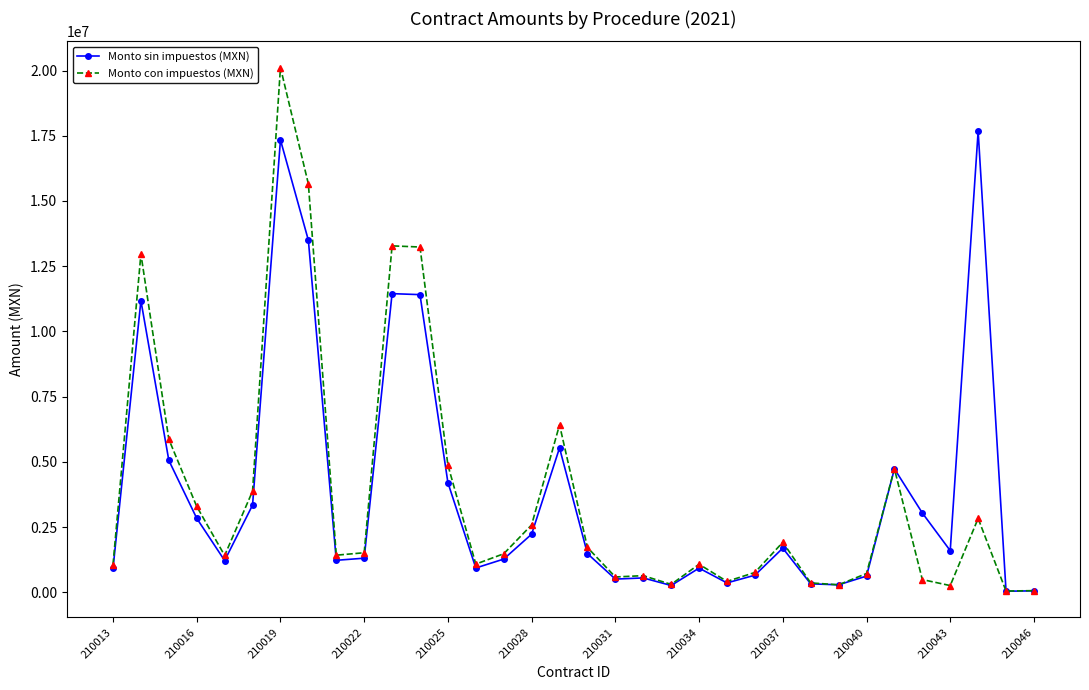

At how many categories does at least one series exceed 9750408?

6